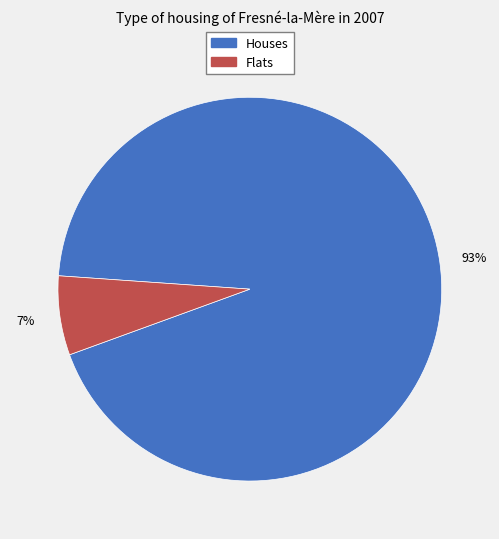

Count the number of slices in the pie.

2